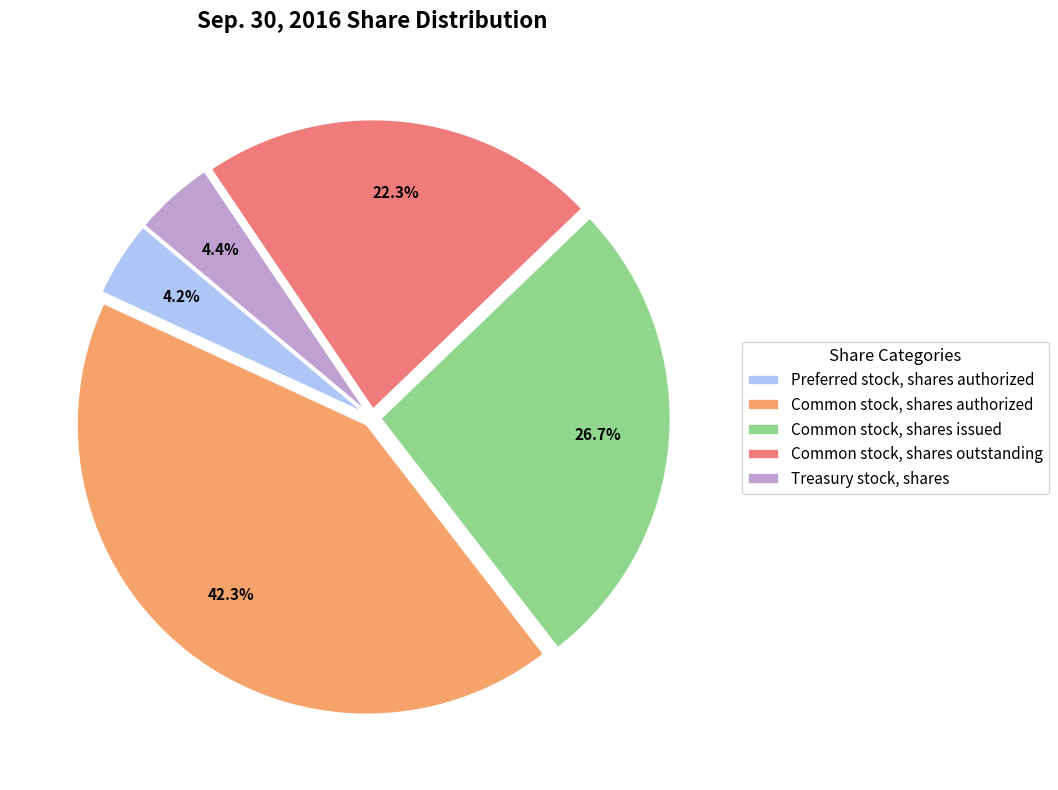

How many segments does this pie chart have?

5